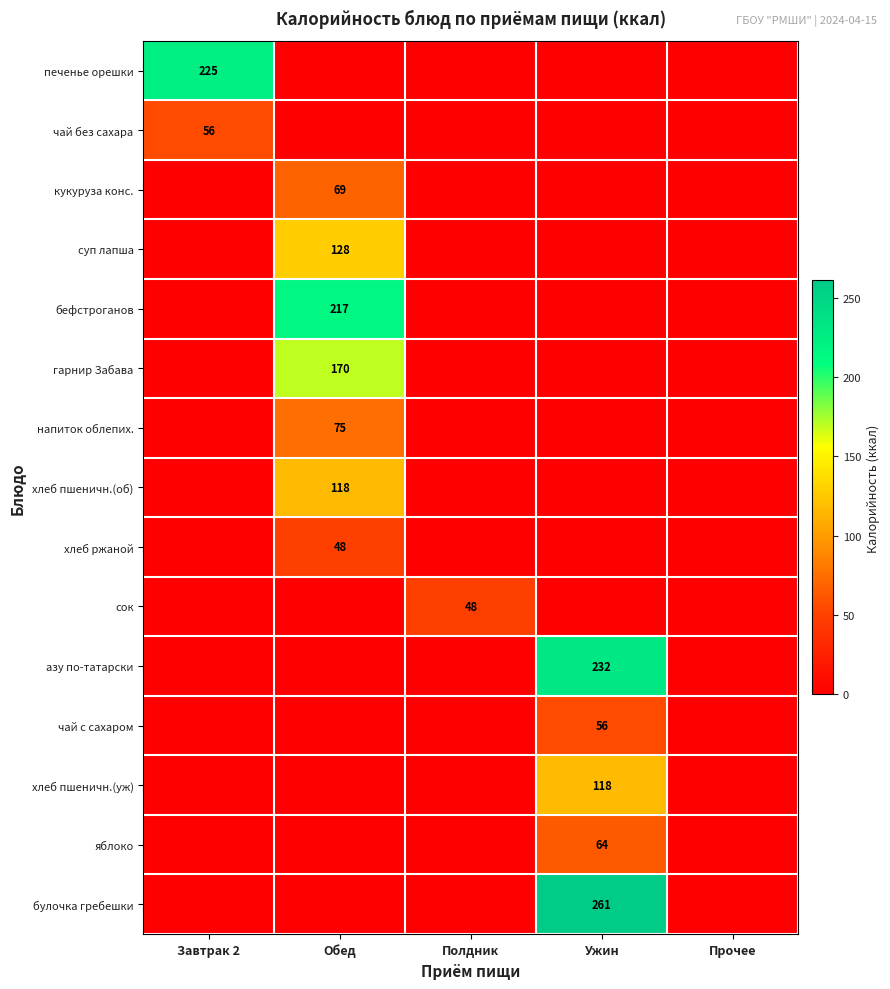

Is it true that чай без сахара equals 56 at Завтрак 2?

True